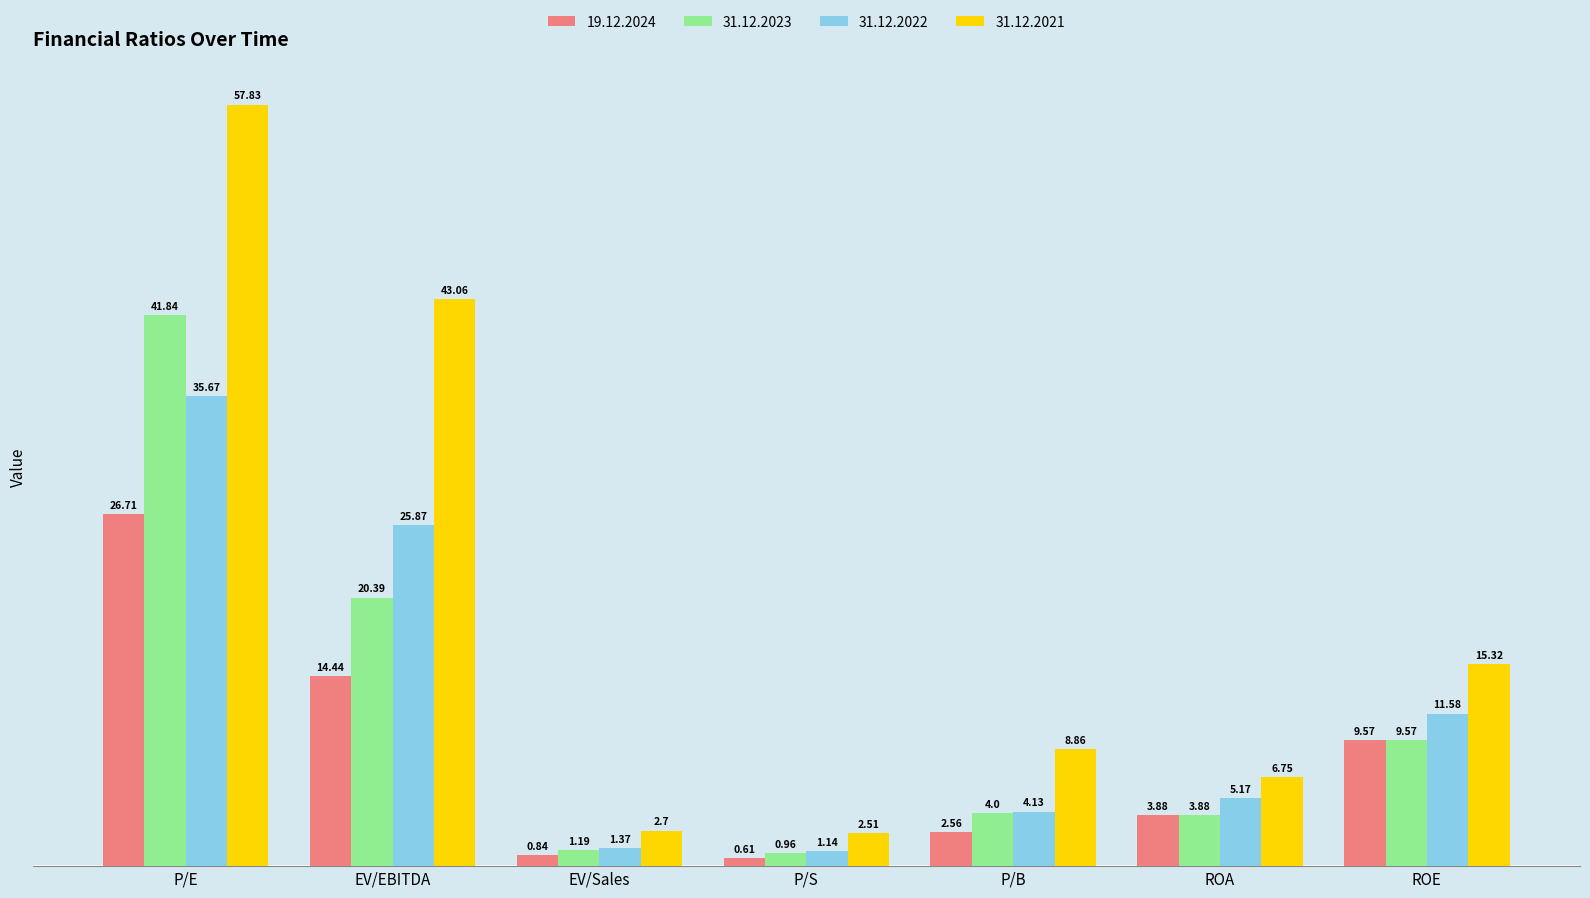

What is the difference between the maximum and minimum values in the 31.12.2023 series?

40.9